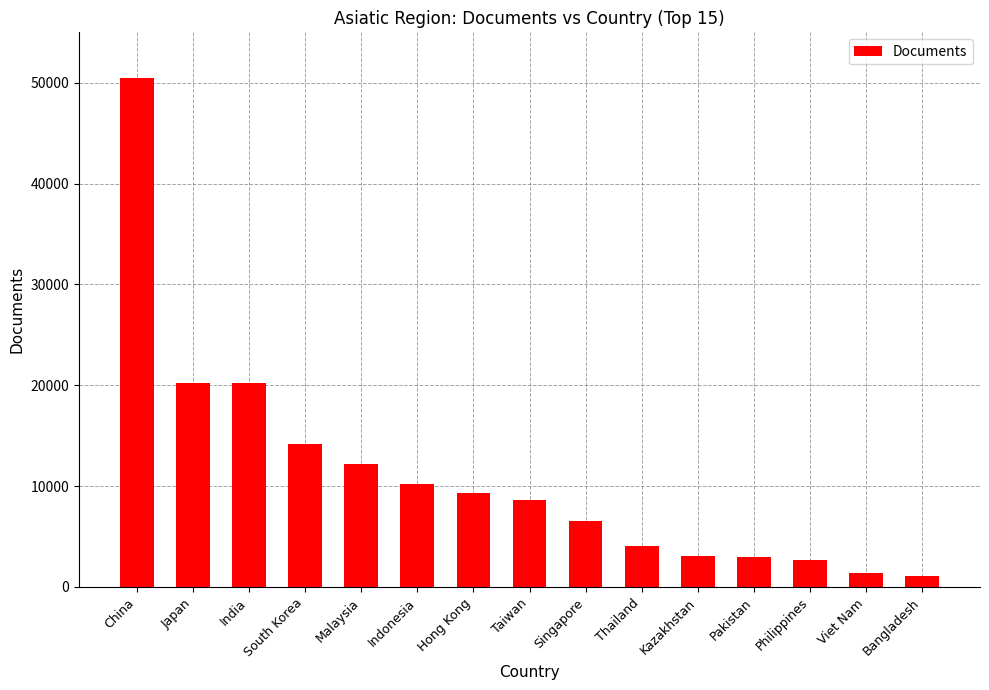

What is the change in value from Malaysia to Bangladesh?

-11134